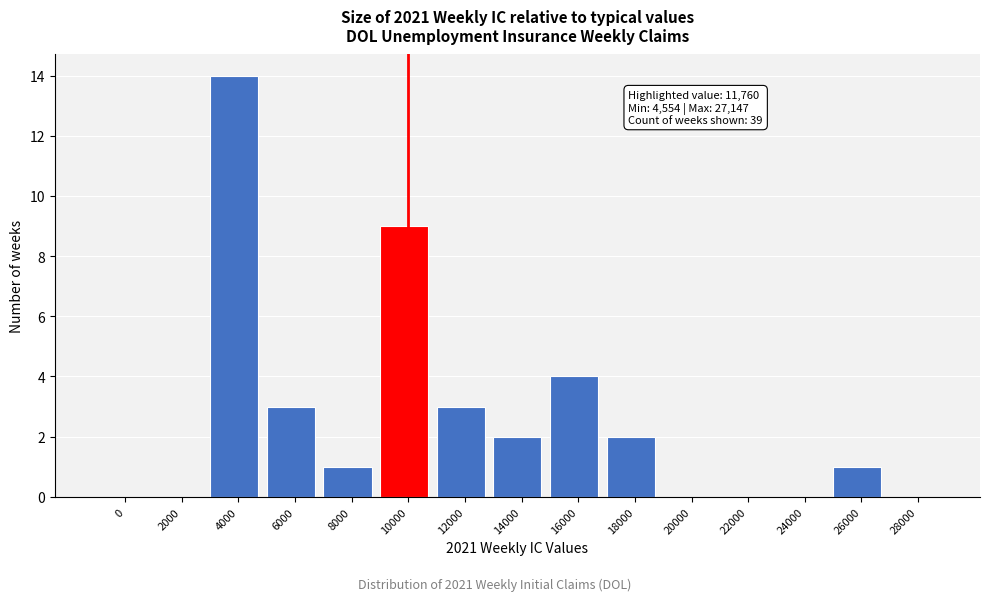

Reading left to right, transcribe all the data shown in this chart.

0=0	2000=0	4000=14	6000=3	8000=1	10000=9	12000=3	14000=2	16000=4	18000=2	20000=0	22000=0	24000=0	26000=1	28000=0